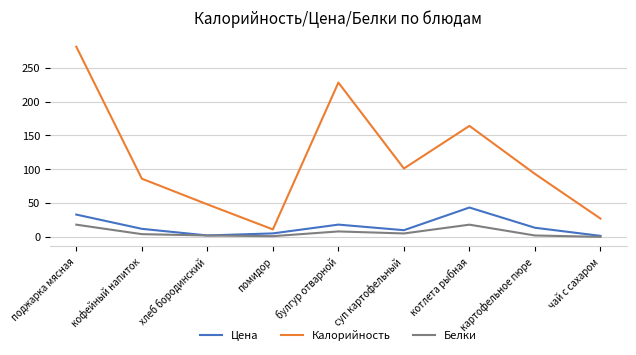

Where is the first local minimum for Цена?

хлеб бородинский